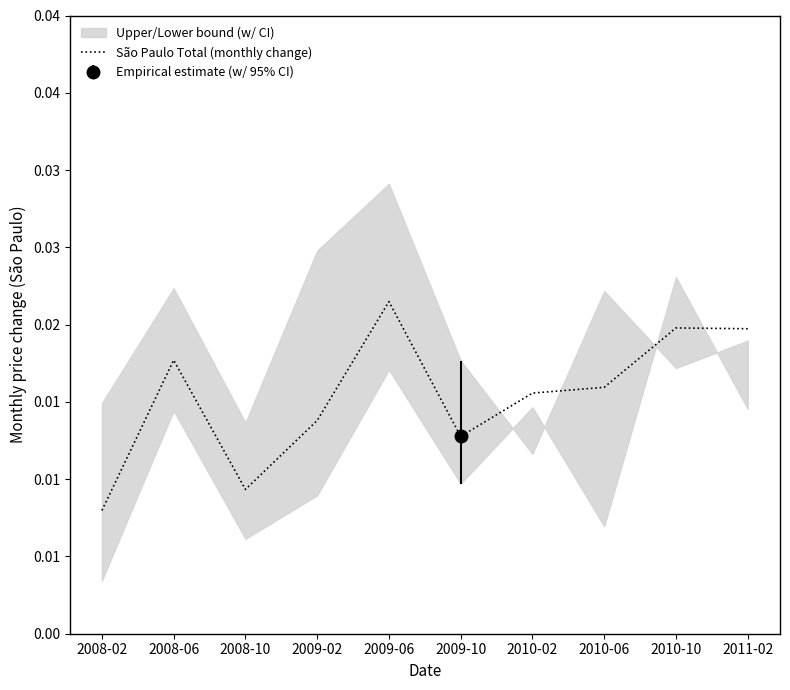

Which label corresponds to the largest value in the chart?

2009-06